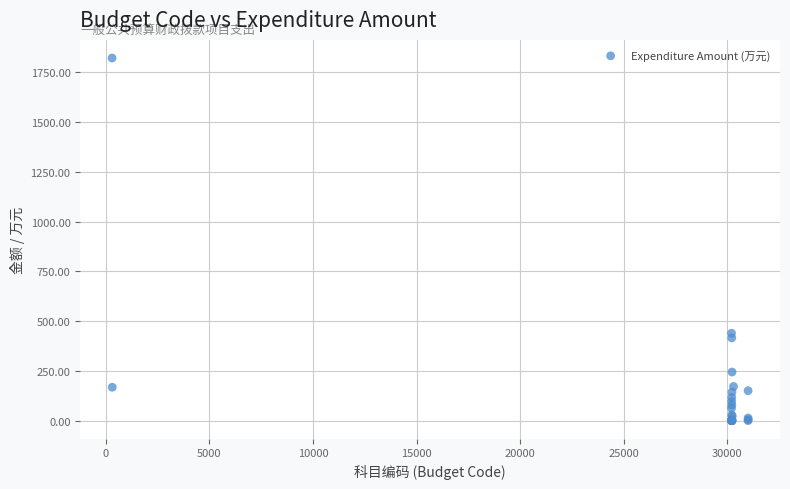

What Y value in the scatter plot is closest to 910?

438.8